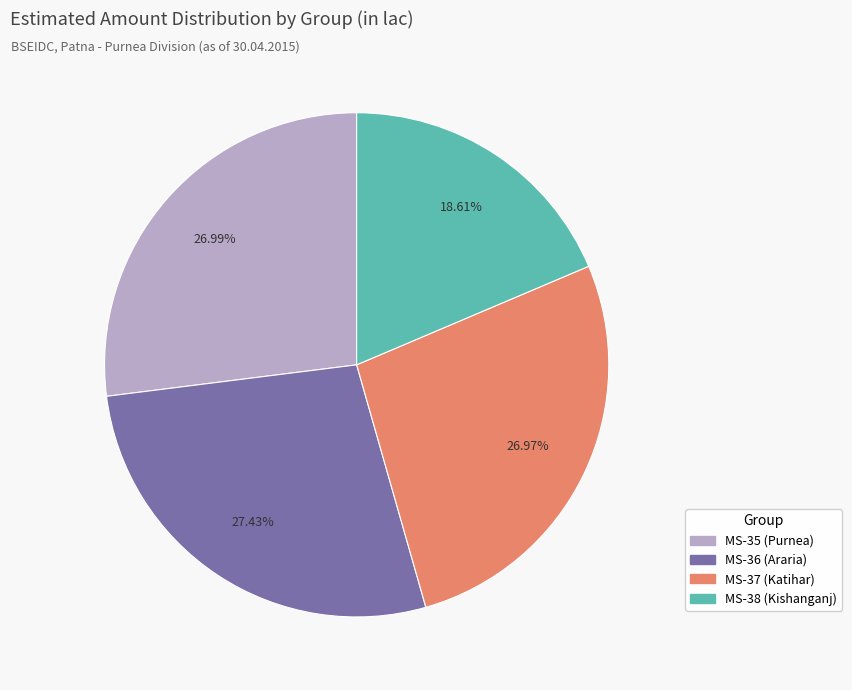

Approximately how many times larger is the value at MS-38 (Kishanganj) compared to MS-36 (Araria)?

0.7